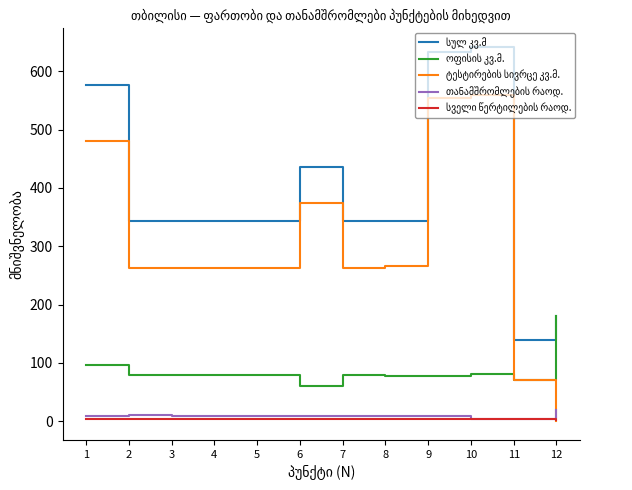

What is the greatest value displayed?

641.4